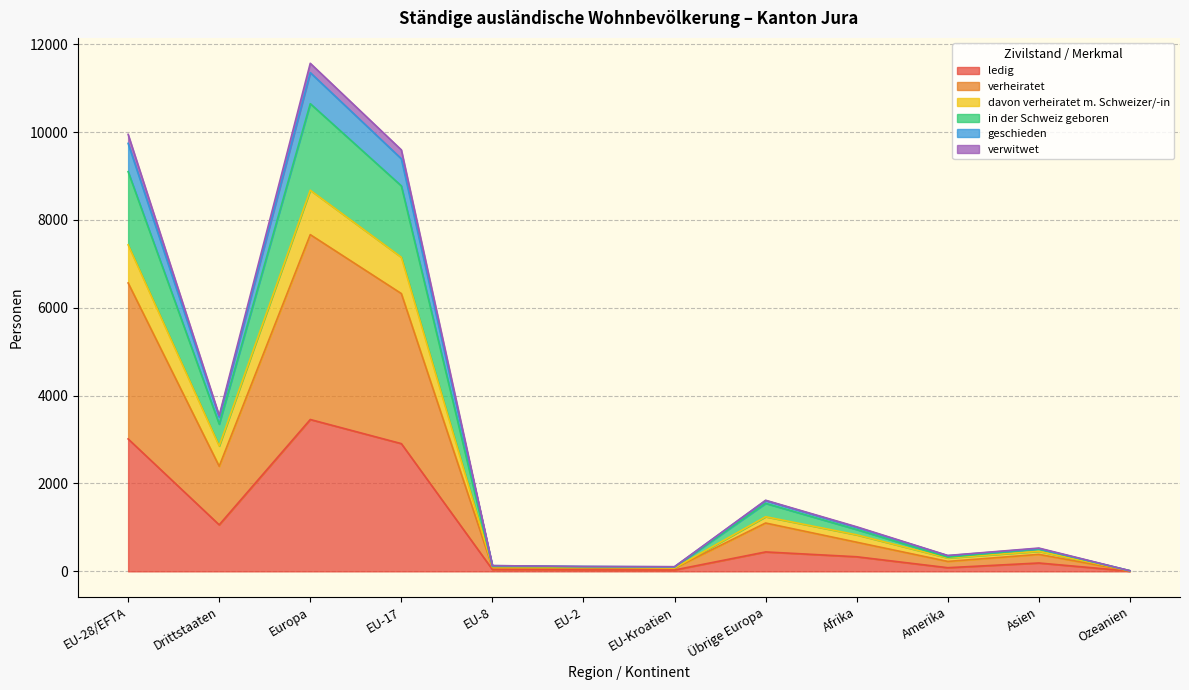

At how many categories does at least one series exceed 11263?

1